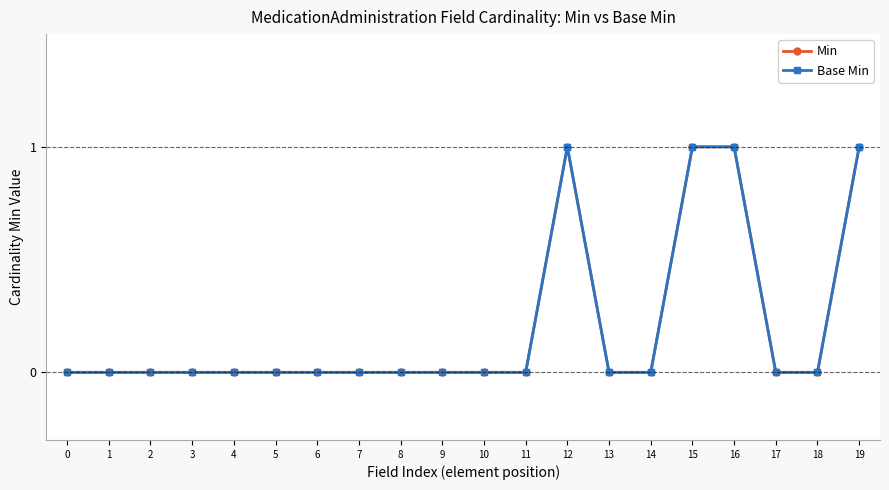

How many interior local peaks does the Base Min series have?

1